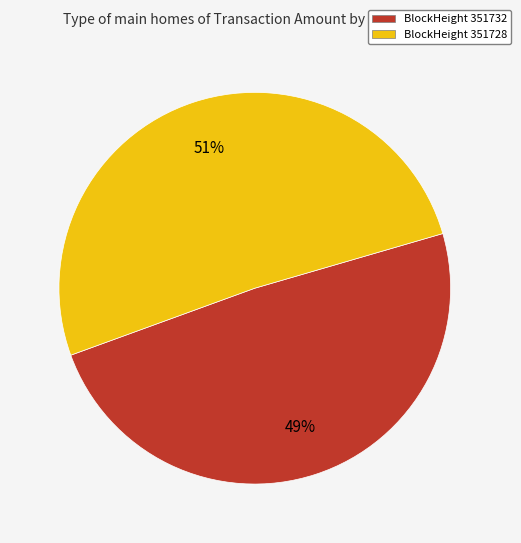

Is there a majority slice in this chart?

Yes